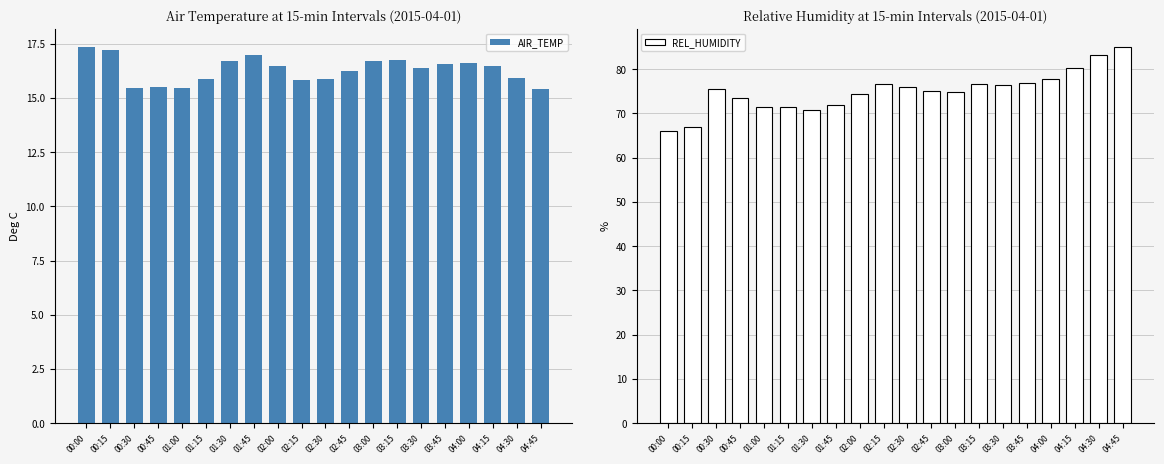

Which category has the lowest value across all series?

04:45